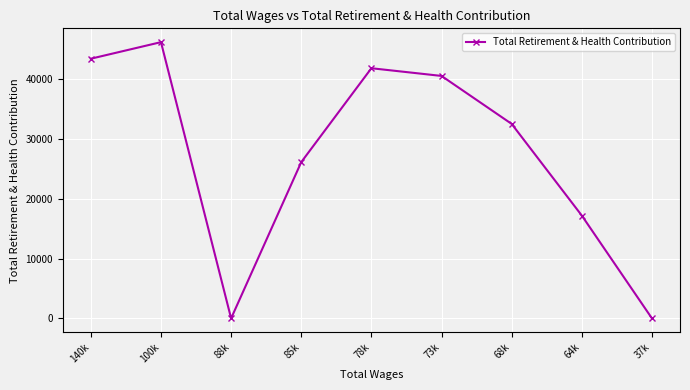

True or false: the data shows 26148 at 85k.

True